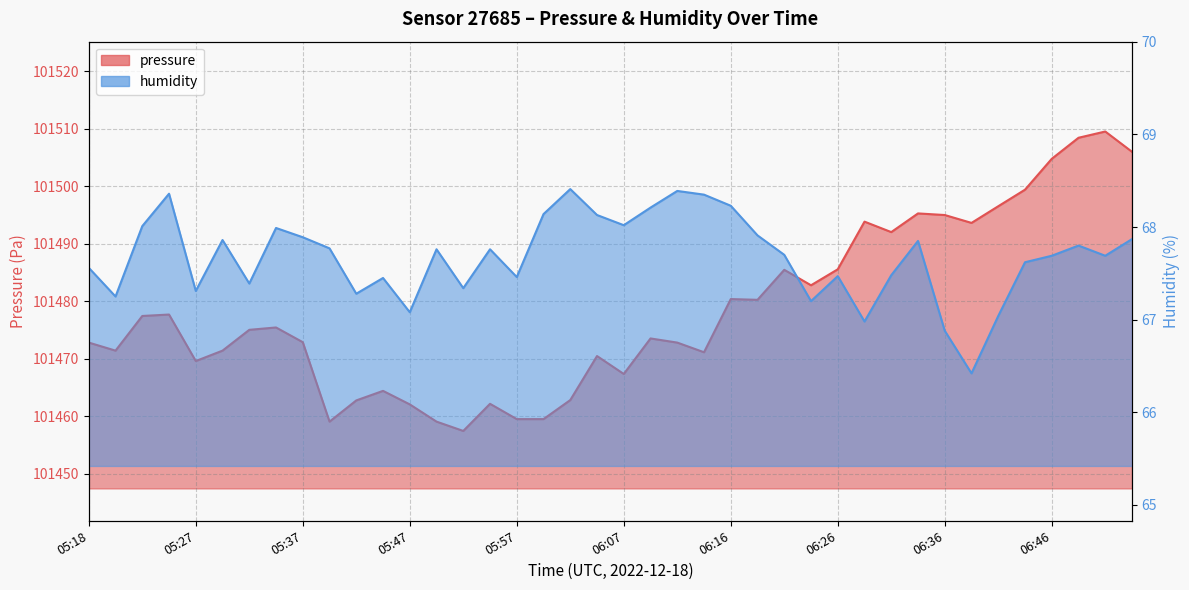

What is the maximum value for pressure?

101509.6